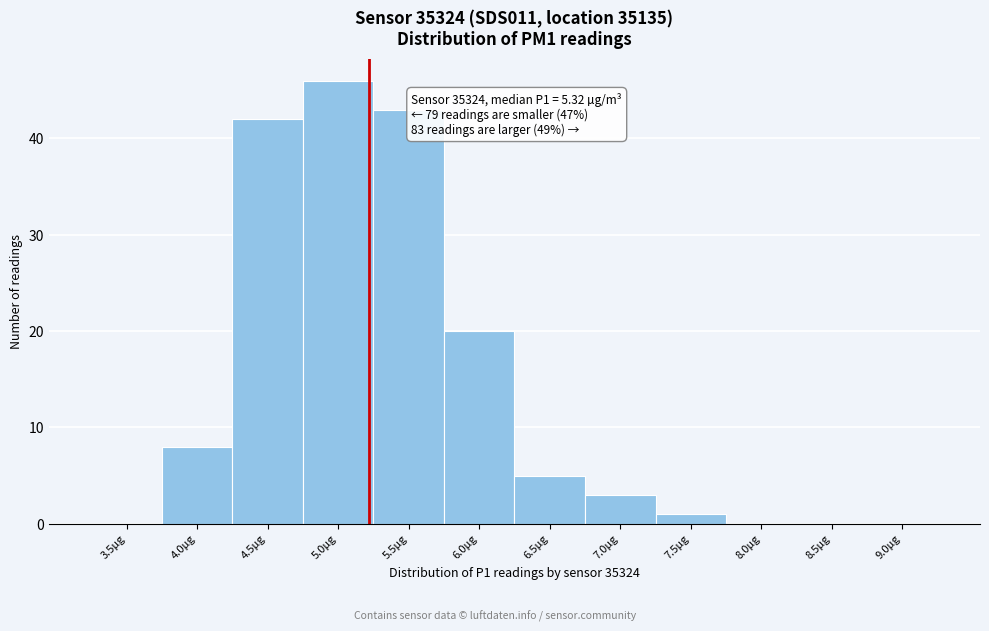

Reading left to right, extract all data points from this chart.

3.5µg=0	4.0µg=8	4.5µg=42	5.0µg=46	5.5µg=43	6.0µg=20	6.5µg=5	7.0µg=3	7.5µg=1	8.0µg=0	8.5µg=0	9.0µg=0